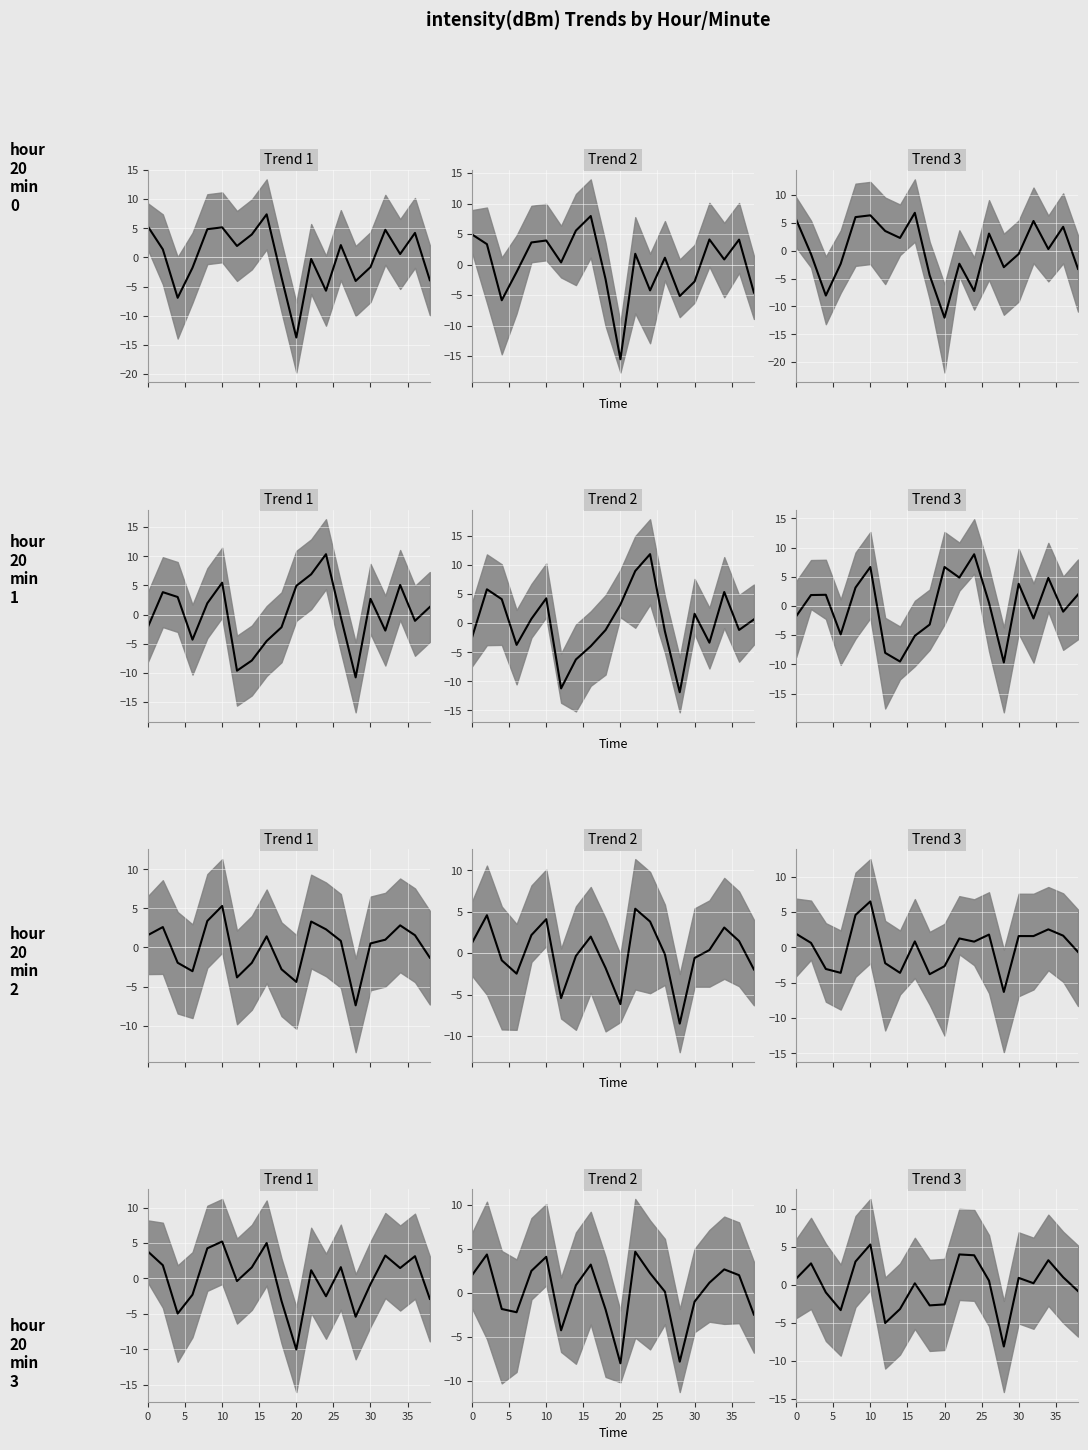

How many intersections are there between Trend 2 mean and Trend 3 mean?

13